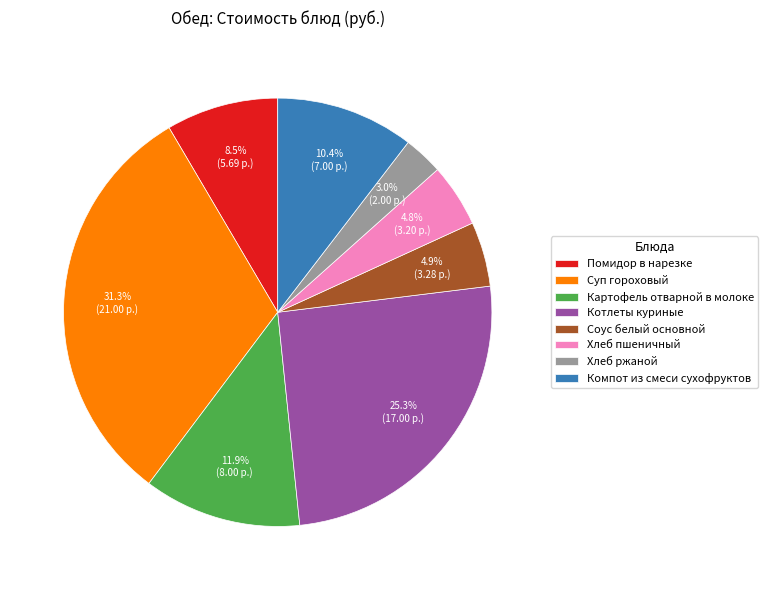

How many segments does this pie chart have?

8